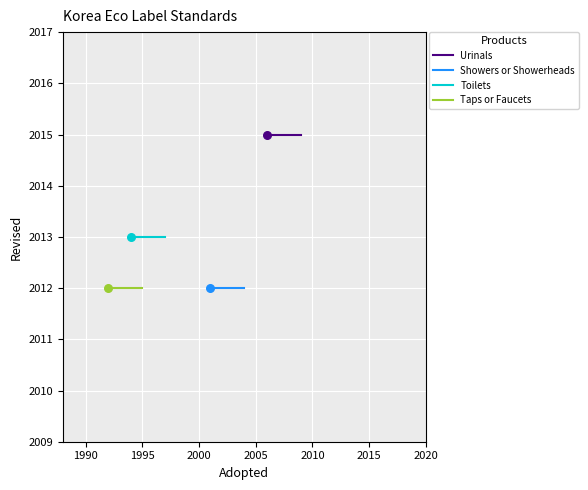

Which series has the largest Y range (max minus min)?

Urinals